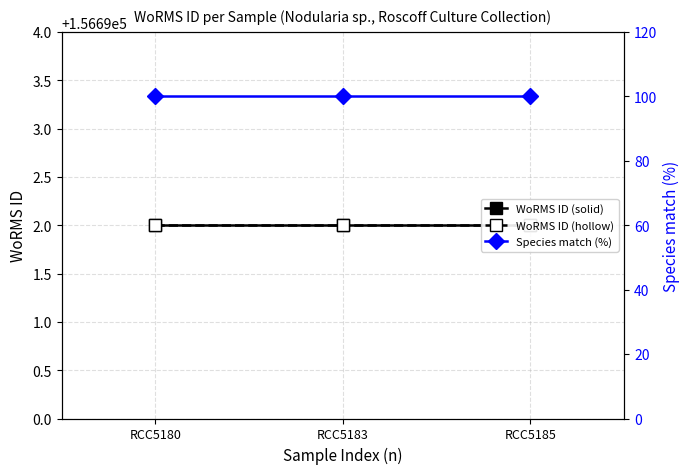

At how many categories does at least one series exceed 84043?

3